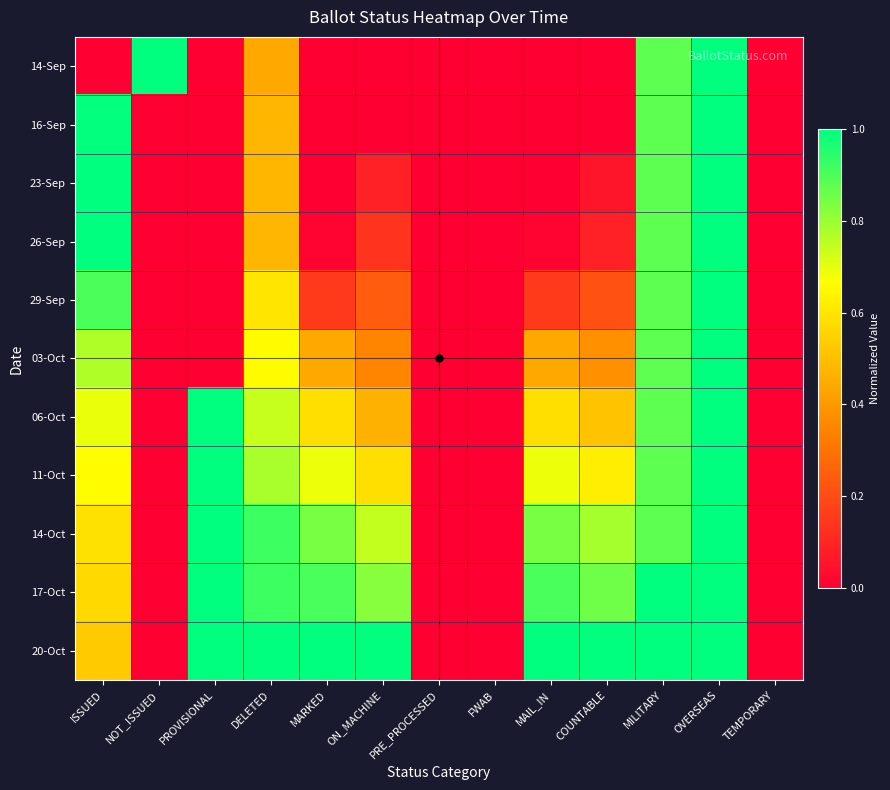

How many data points does each series have?

13